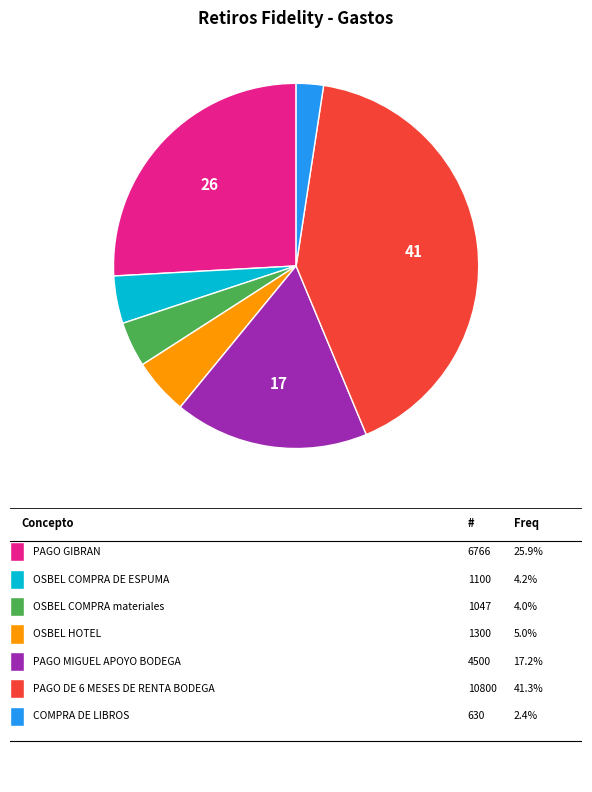

Is there a majority slice in this chart?

No